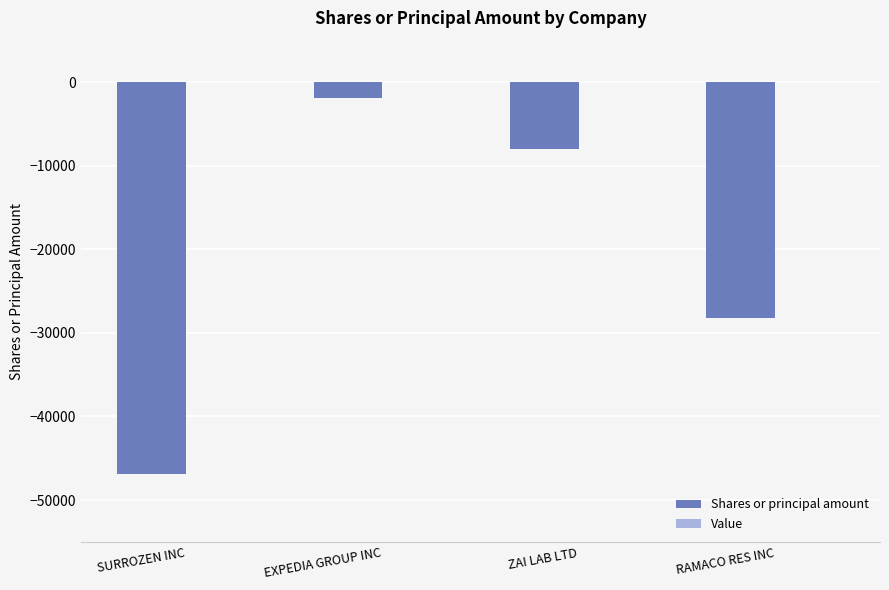

What is the minimum value shown in the chart?

-46838